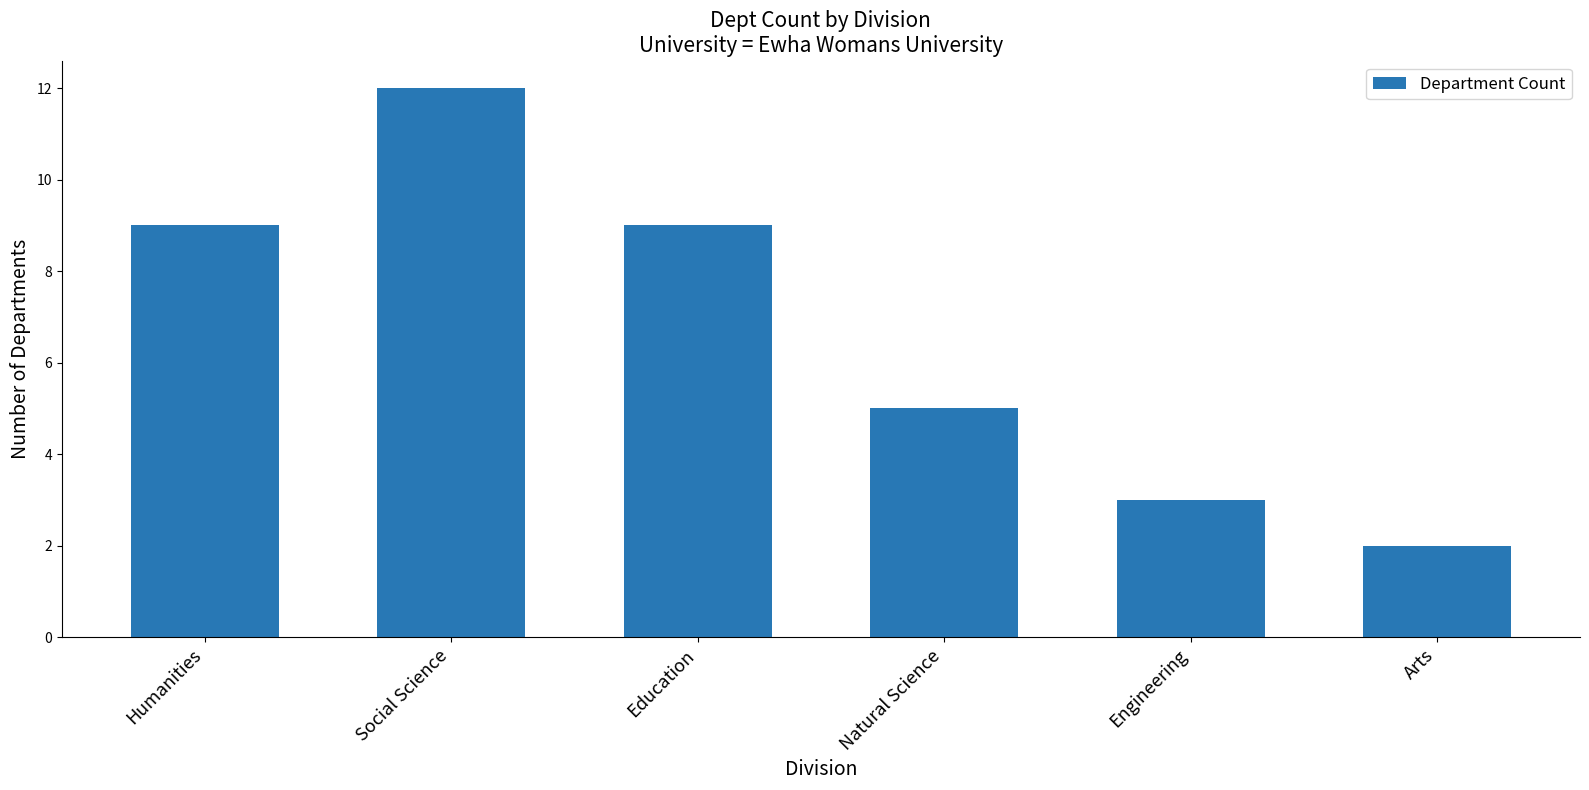

Are the bars grouped side by side (vs. stacked)?

No